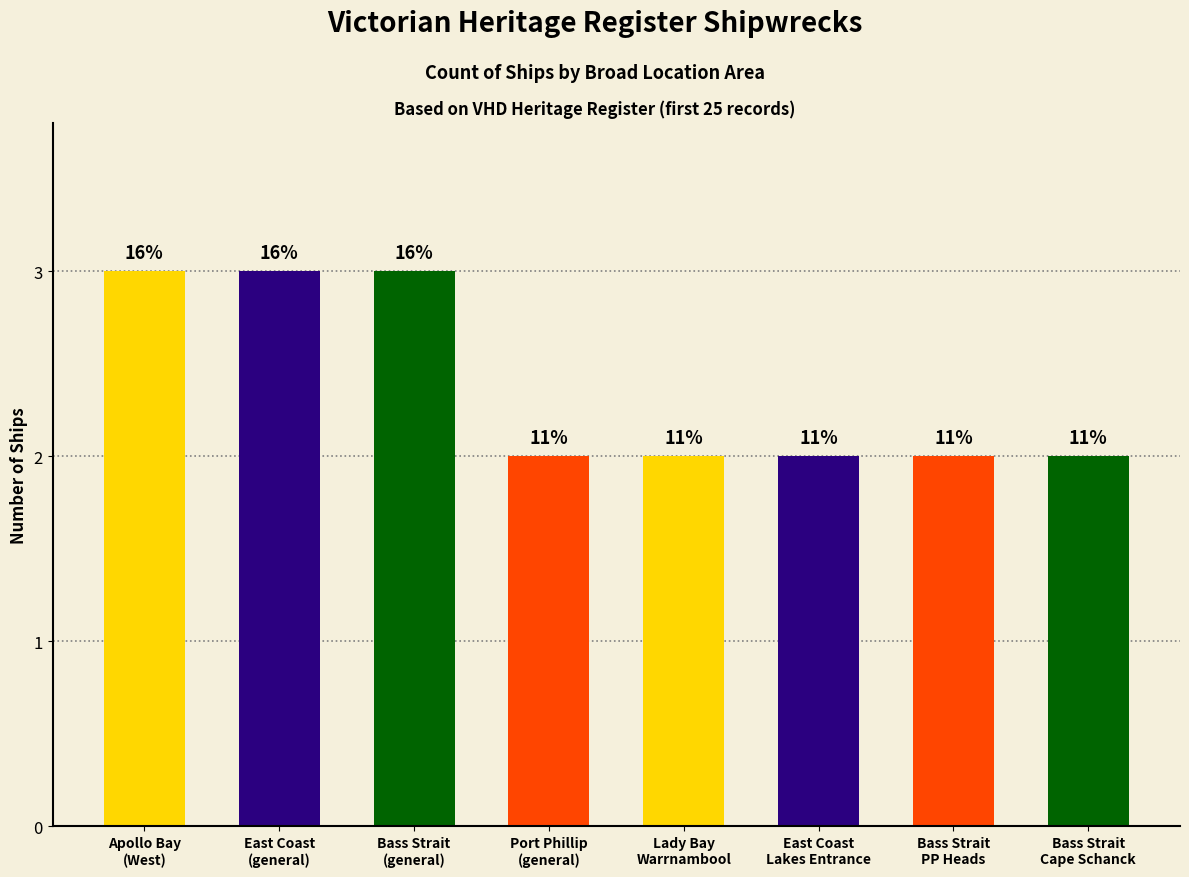

True or false: the data shows 1 at Bass Strait
PP Heads.

False